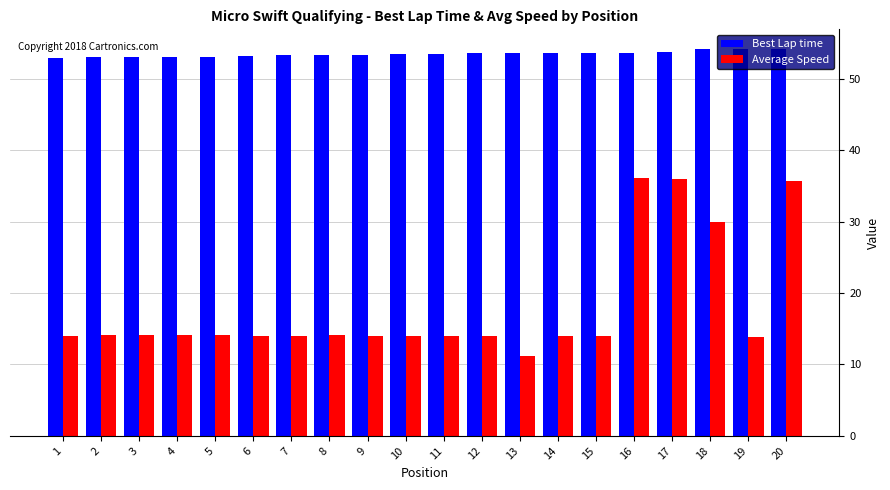

What is the total value across all series at 11?

67.5